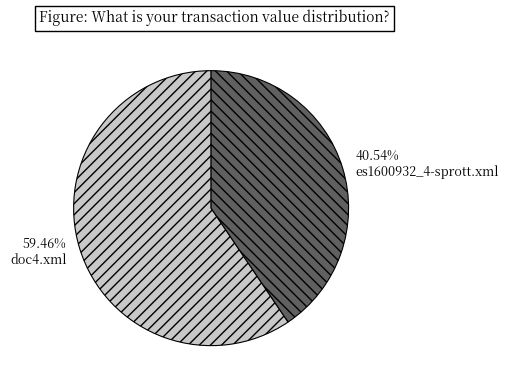

To the nearest percent, what portion does doc4.xml represent?

59%